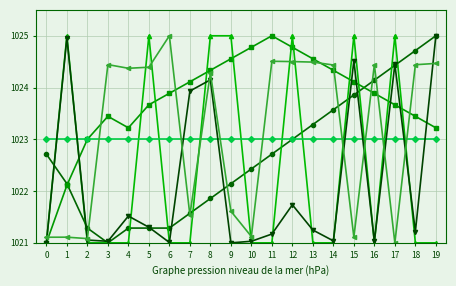

How many lines are shown in the chart?

6